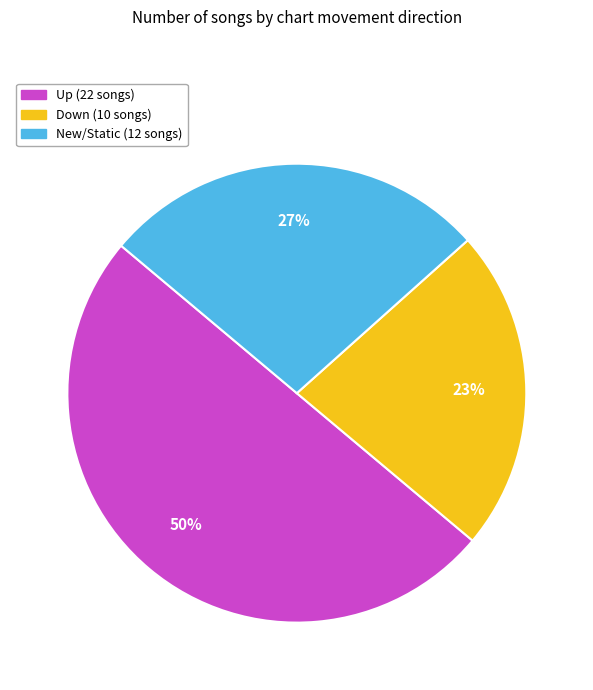

To the nearest percent, what is the average slice percentage?

33%